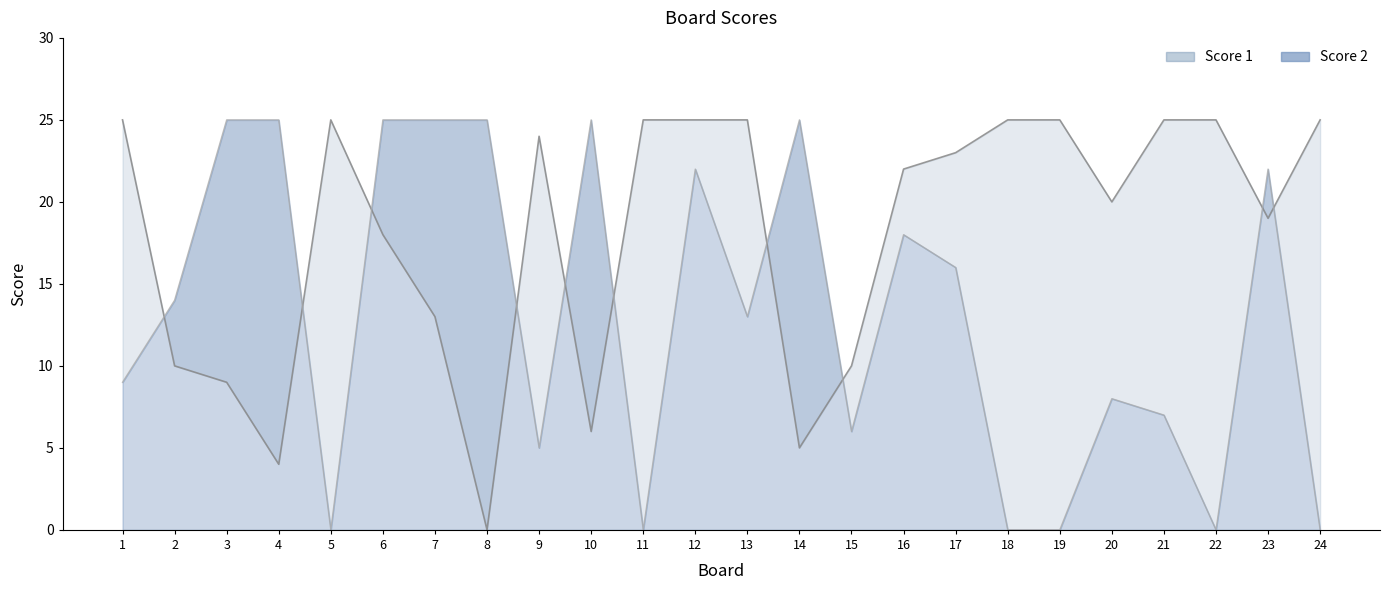

At 2, list the series in order from largest to smallest.

Score 2, Score 1